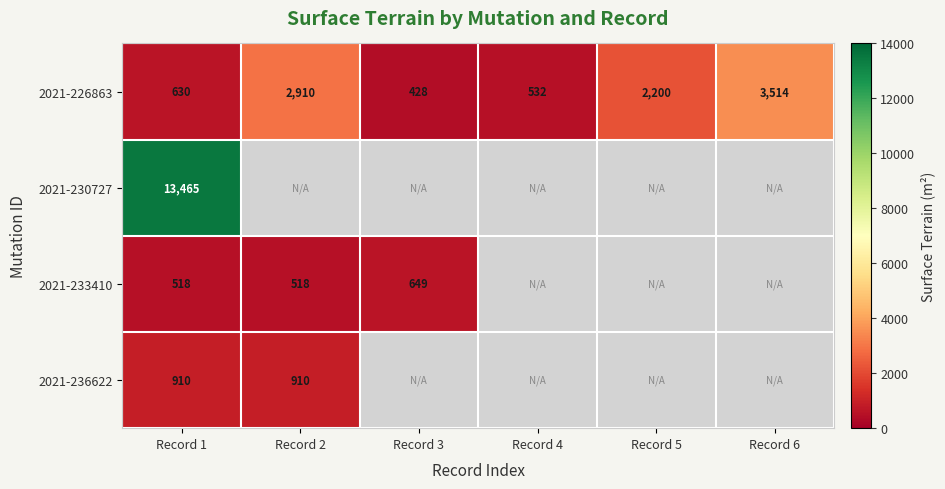

The value of 2021-226863 at Record 3 is 428. True or false?

True